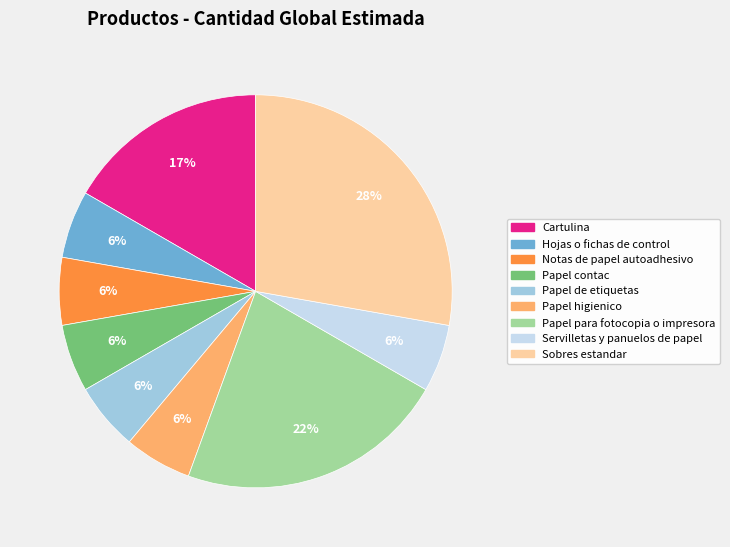

The Servilletas y panuelos de papel slice represents 6% of the pie. True or false?

True